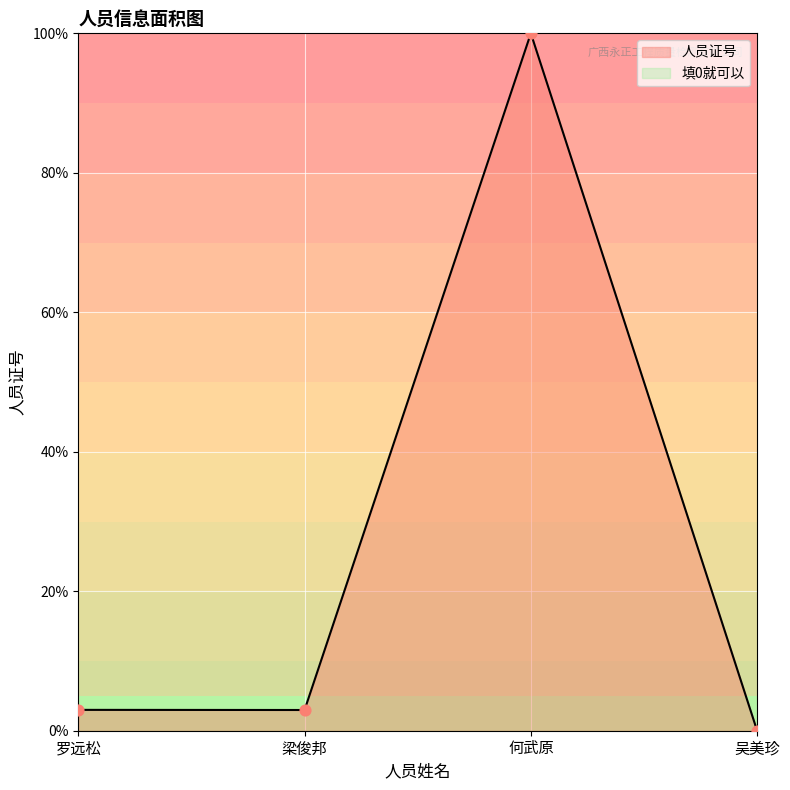

What is the change in value from 罗远松 to 吴美珍?

-3.0